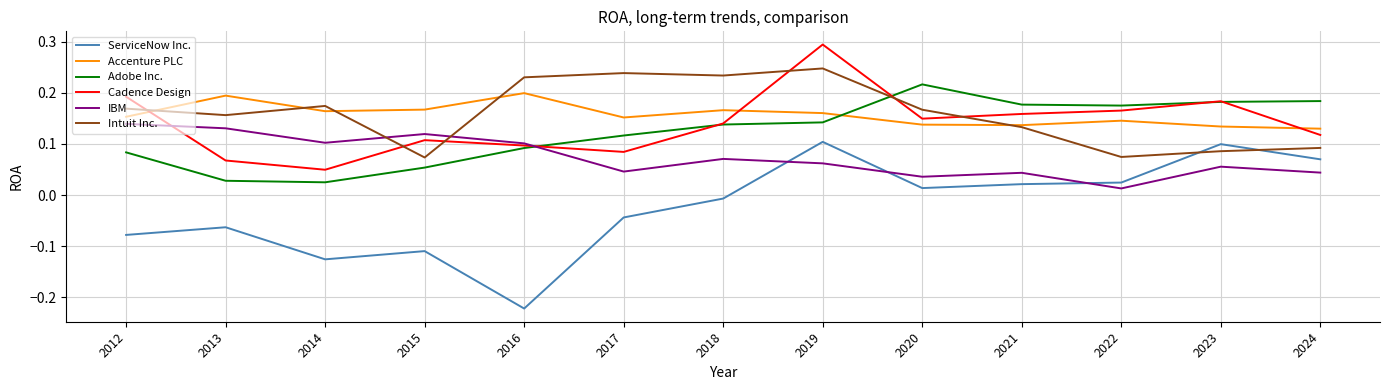

At which label is Cadence Design closest to 0?

2014